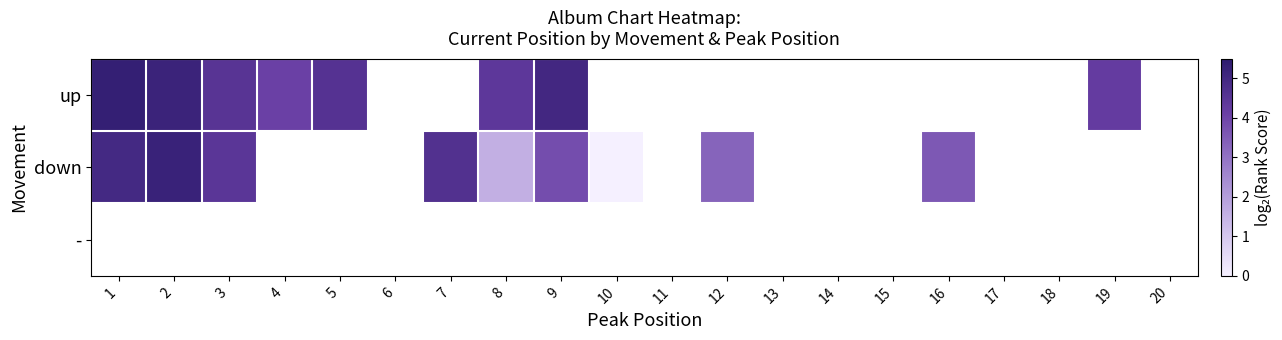

Is it true that up equals 2.2 at 1?

False